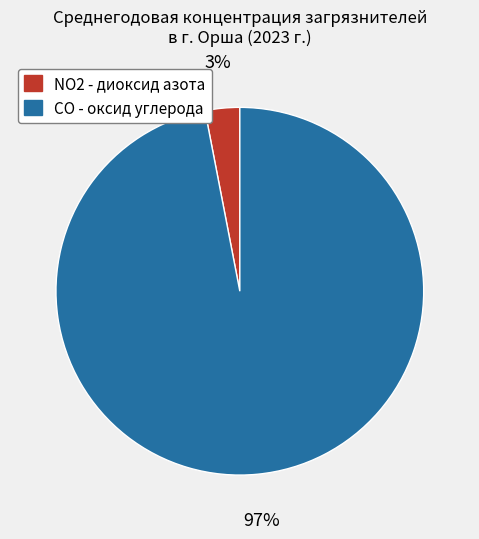

Rank the categories by value from highest to lowest.

СО - оксид углерода, NO2 - диоксид азота